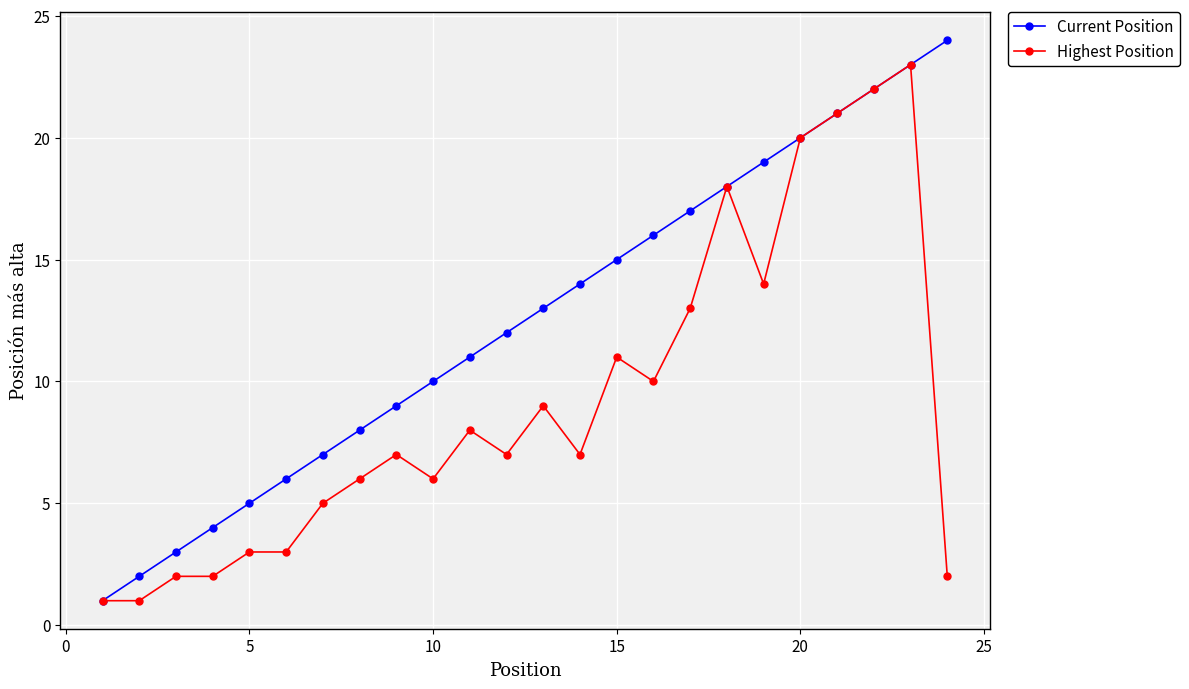

What is the highest value of the Current Position series?

24